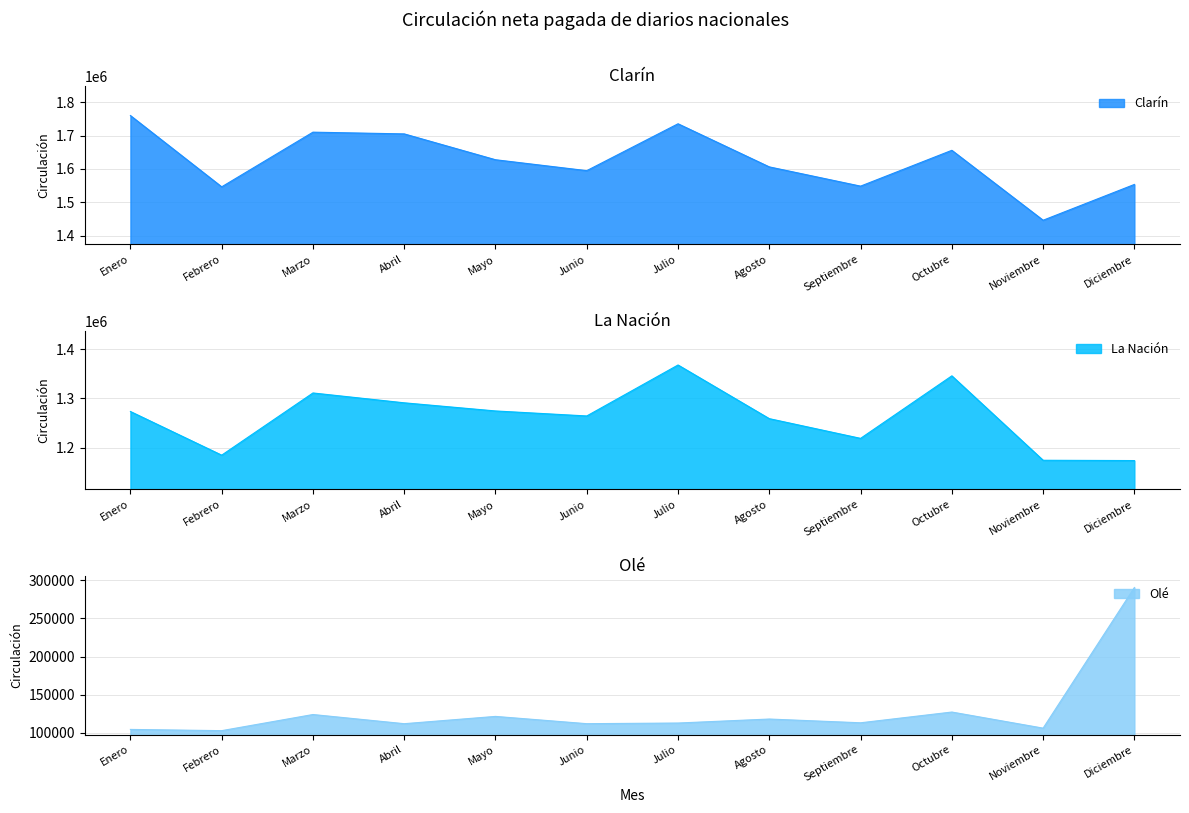

What is the value of the Olé point at the 3rd from the left?

123907